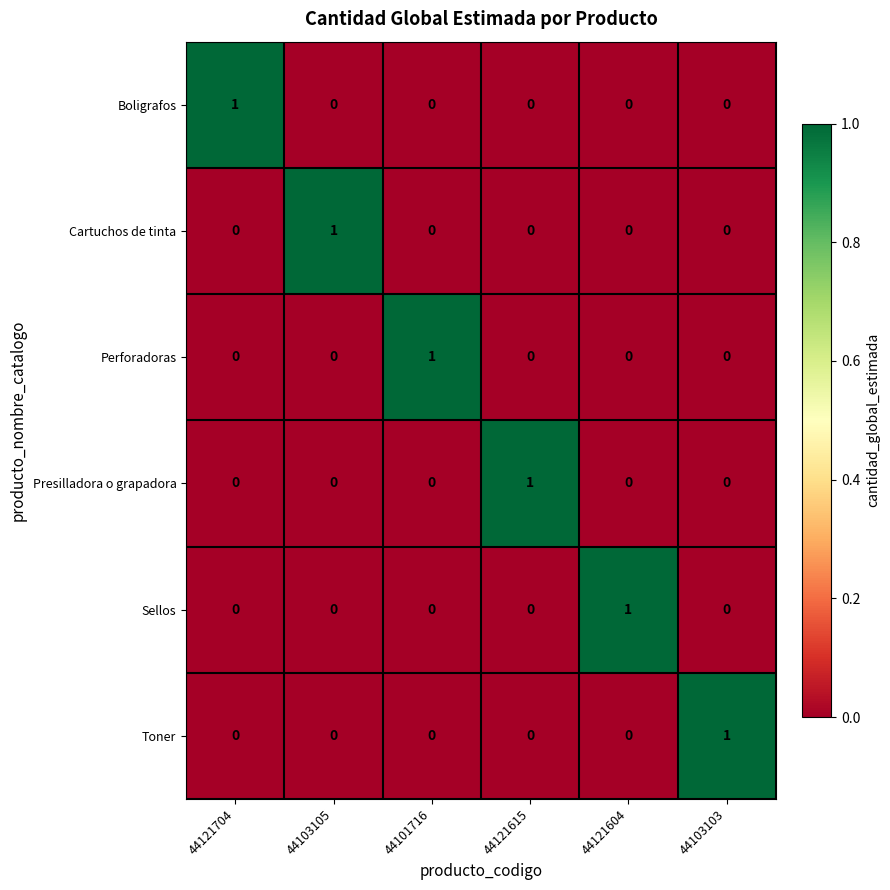

The Toner series shows 0 at 44103105. True or false?

True